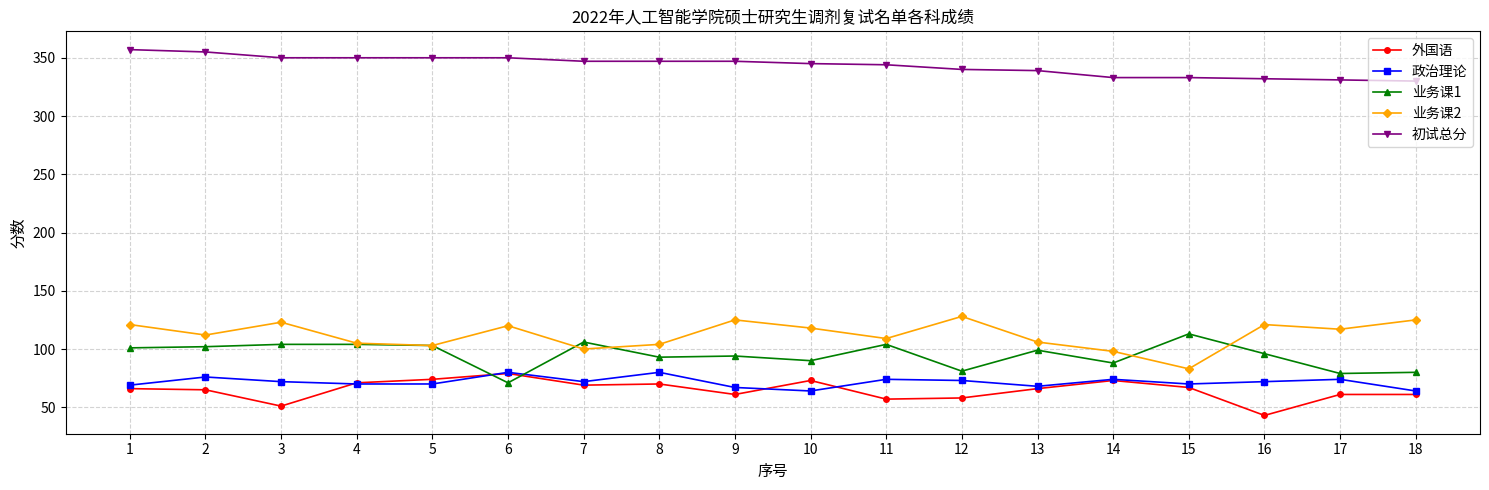

Where does the 初试总分 series first go above 347?

1